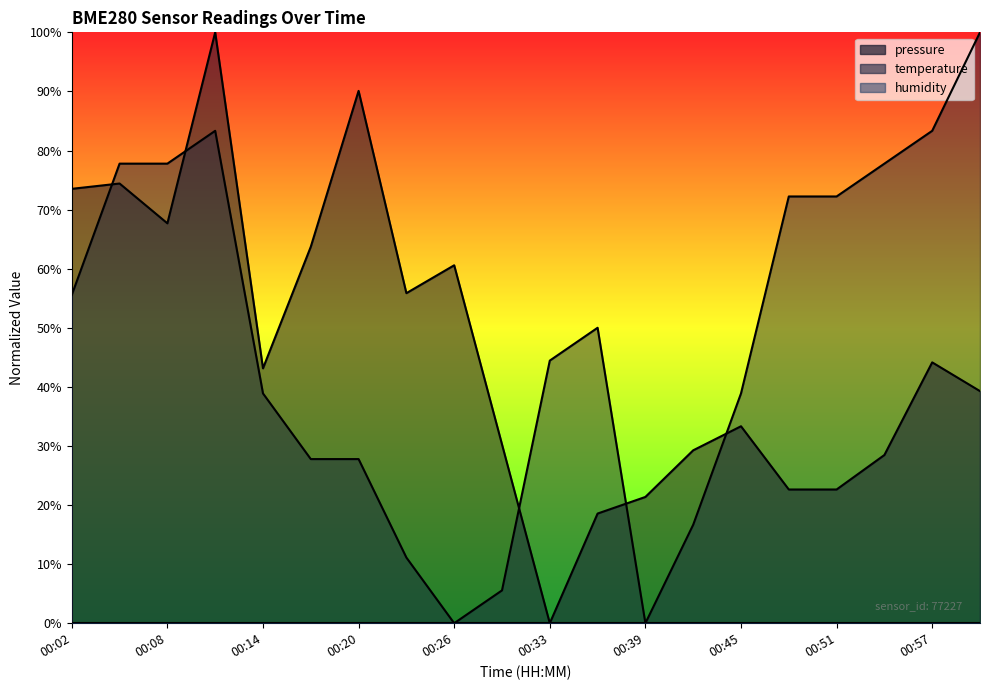

How many values in pressure are above zero?

19